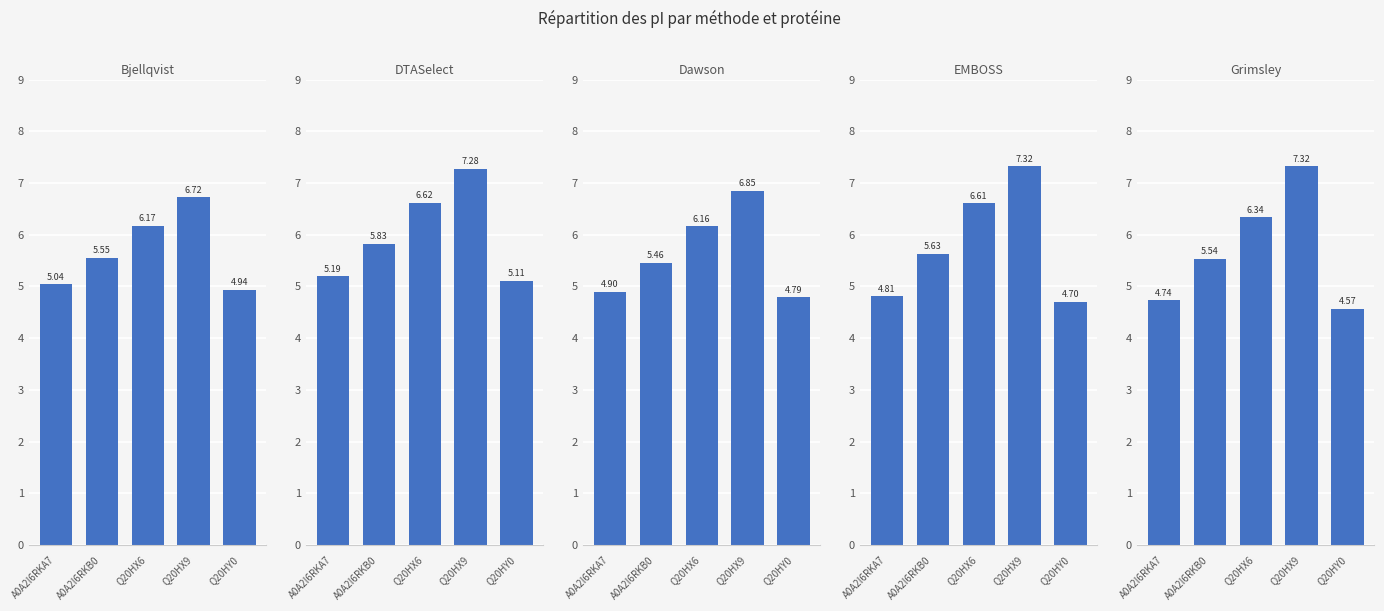

The EMBOSS series shows 2.6 at A0A2I6RKB0. True or false?

False